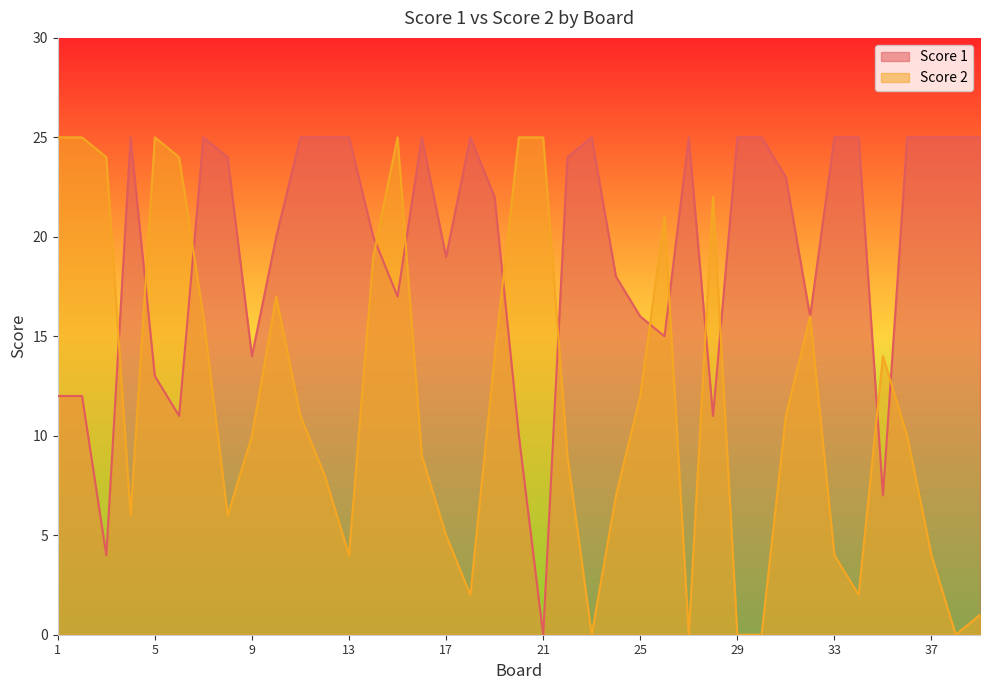

Reading left to right, list all the values displayed in this chart.

Score 1: 12	12	4	25	13	11	25	24	14	20	25	25	25	20	17	25	19	25	22	10	0	24	25	18	16	15	25	11	25	25	23	16	25	25	7	25	25	25	25
Score 2: 25	25	24	6	25	24	16	6	10	17	11	8	4	19	25	9	5	2	14	25	25	9	0	7	12	21	0	22	0	0	11	16	4	2	14	10	4	0	1